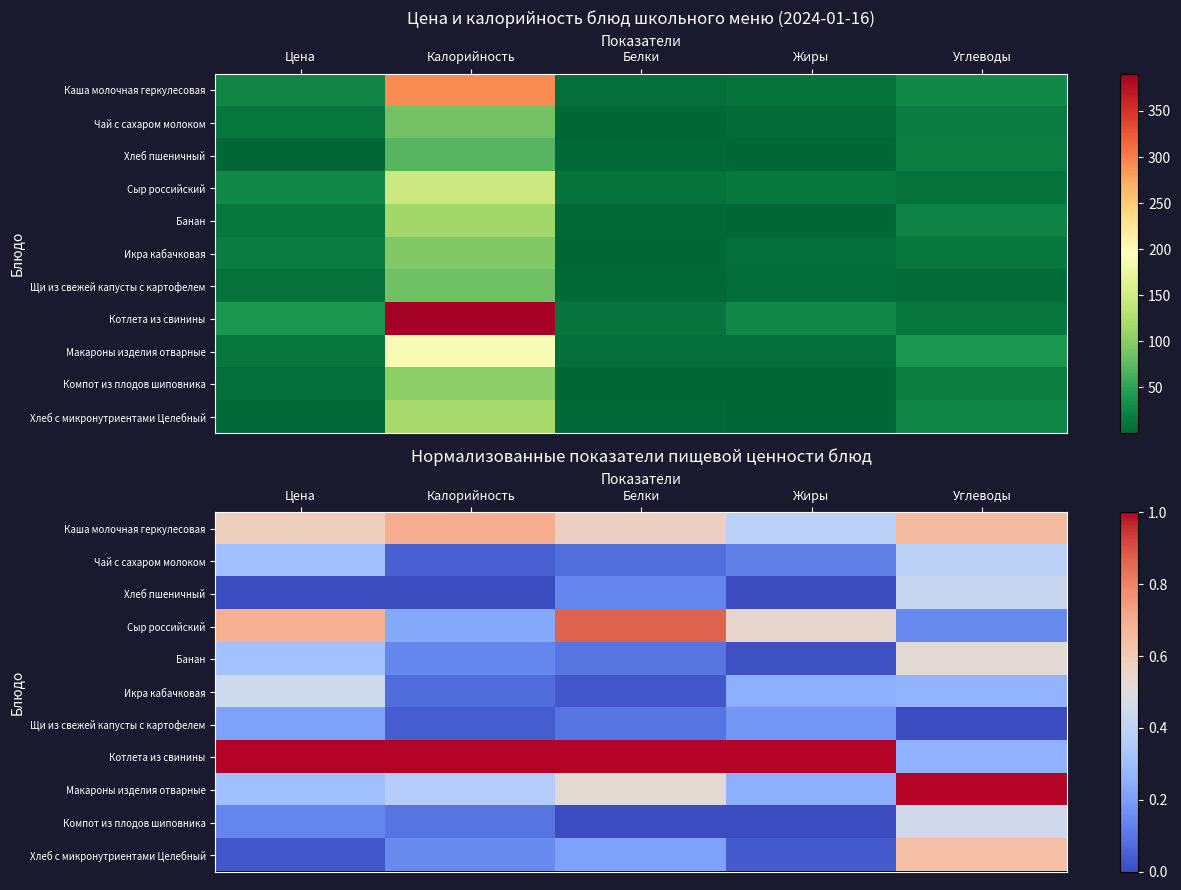

What is the total value across all series at Калорийность?

2.9